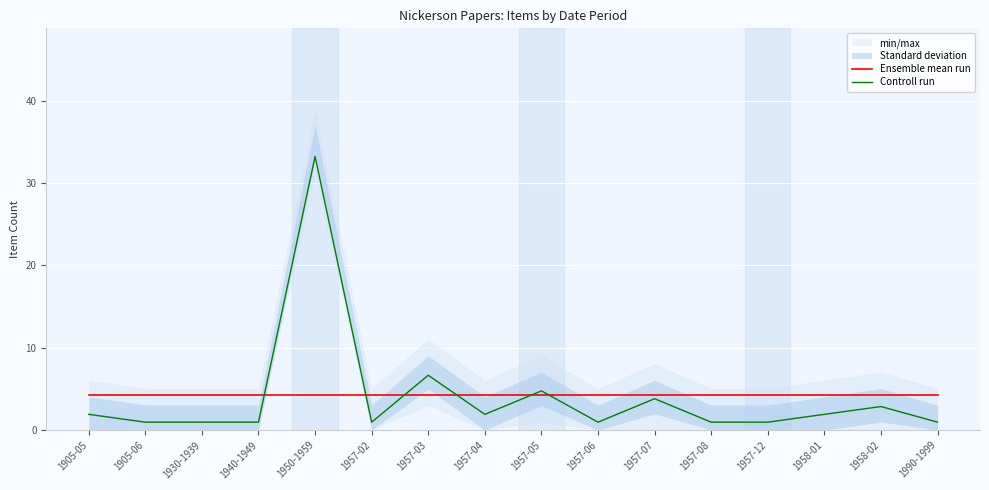

What is the approximate value of Ensemble mean run at 1957-04?

4.2